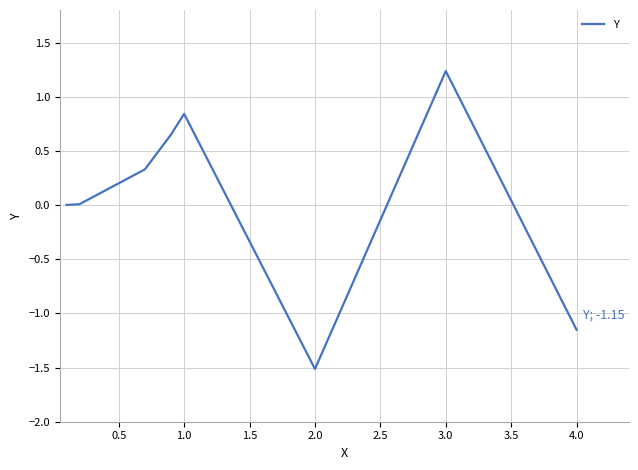

What is the greatest value displayed?

1.2